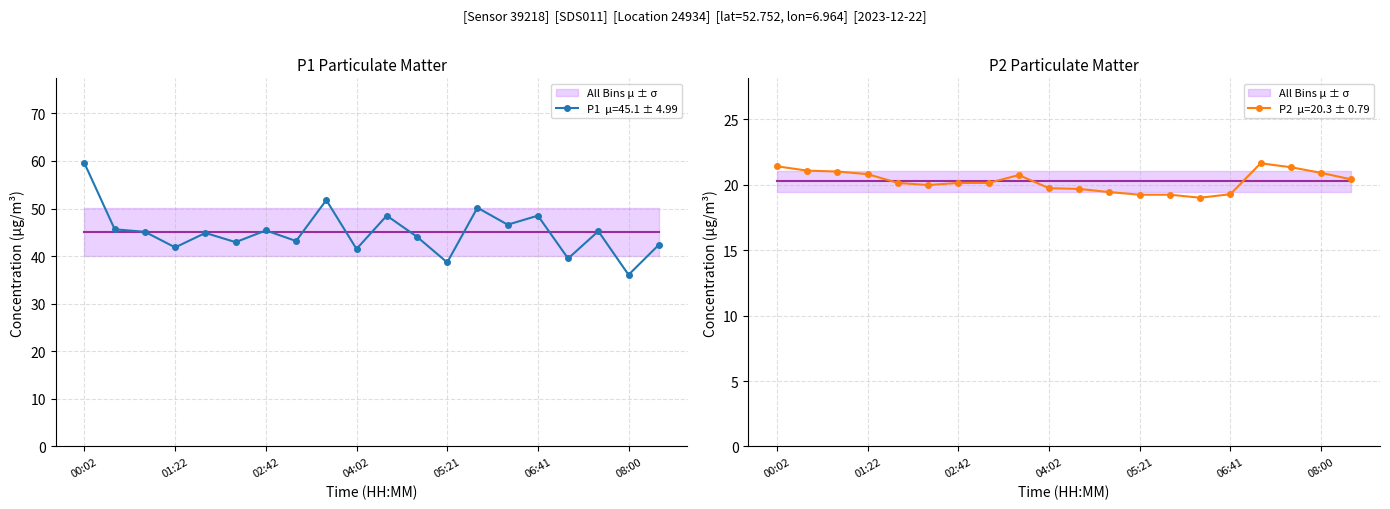

How many data points in P2 are less than 20?

8